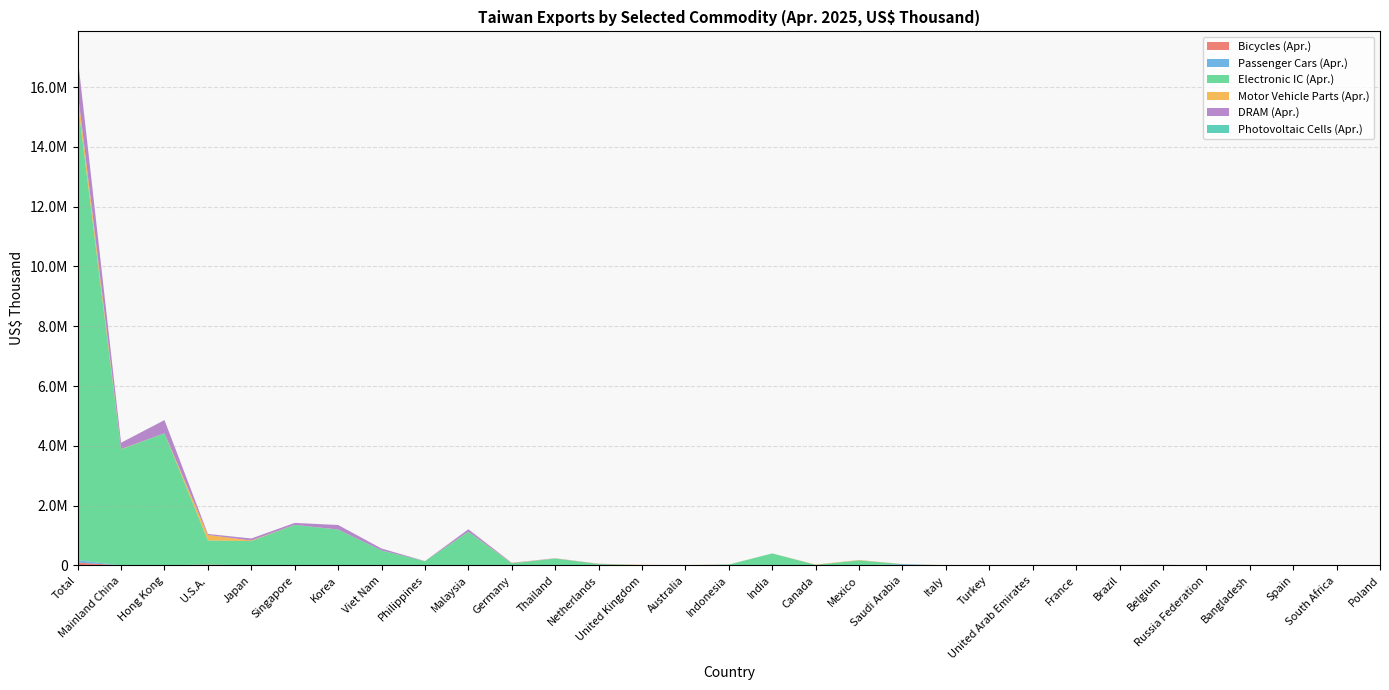

Reading left to right, transcribe all the data shown in this chart.

Bicycles (Apr.): 95159	1409	151	28202	1023	107	1753	0	1	293	3420	178	22698	5334	4426	0	77	3684	1622	37	2352	0	104	2397	173	2567	9	0	3401	1149	605
Passenger Cars (Apr.): 80479	0	4	4266	21	0	260	0	12	56	730	0	230	0	1059	0	0	1285	0	42679	0	984	9492	0	0	1724	252	0	264	0	412
Electronic IC (Apr.): 15344387	3880457	4419075	803410	813775	1355332	1197224	501337	142273	1123222	65851	230076	27346	4349	280	28297	399691	15240	166081	77	3253	11177	1434	11271	11512	13091	0	0	140	299	9398
Motor Vehicle Parts (Apr.): 333780	10880	589	182753	17910	1328	2036	465	1961	2286	9340	4889	3513	10420	6001	3804	946	10029	12640	3912	4789	993	4493	1161	2698	1606	2883	76	1980	936	2893
DRAM (Apr.): 1154679	211156	441469	32531	68327	65890	151280	64010	974	83235	9949	5939	4885	293	11	690	1256	154	2389	0	15	21	0	143	928	2369	0	0	0	26	835
Photovoltaic Cells (Apr.): 2980	258	17	2442	12	13	0	0	0	0	0	0	0	0	1	0	0	20	0	0	0	0	0	0	0	0	0	0	71	0	0